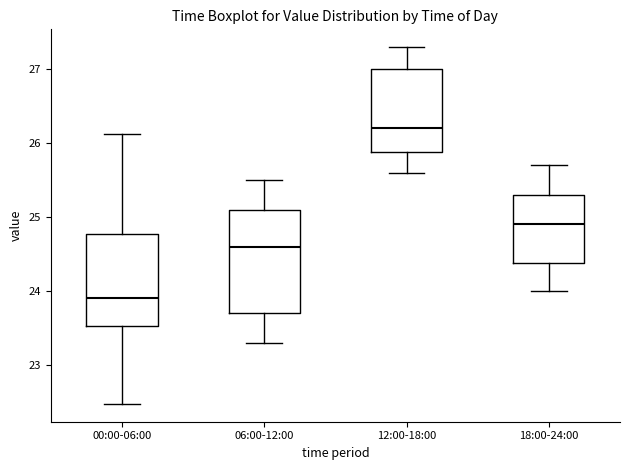

Which box is the tallest, from its lower edge to its upper edge?

06:00-12:00